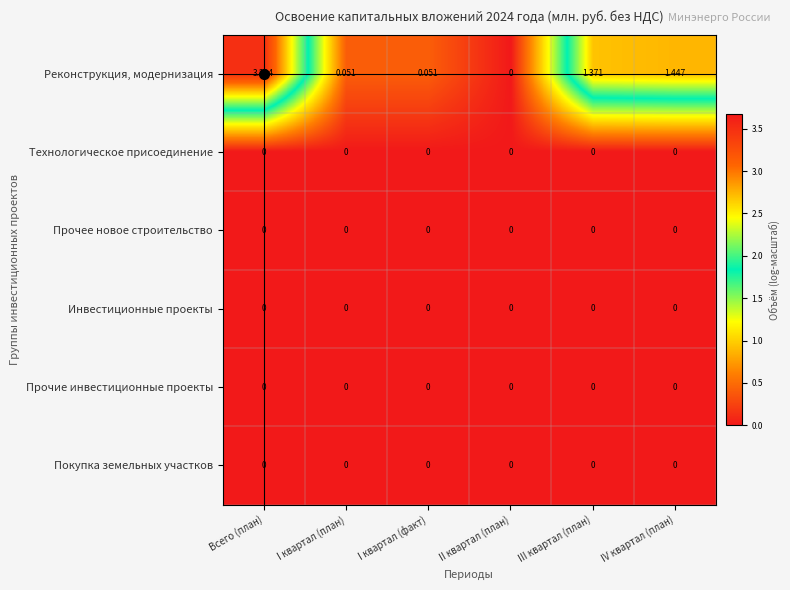

Where is Реконструкция, модернизация nearest to the value 1?

III квартал (план)